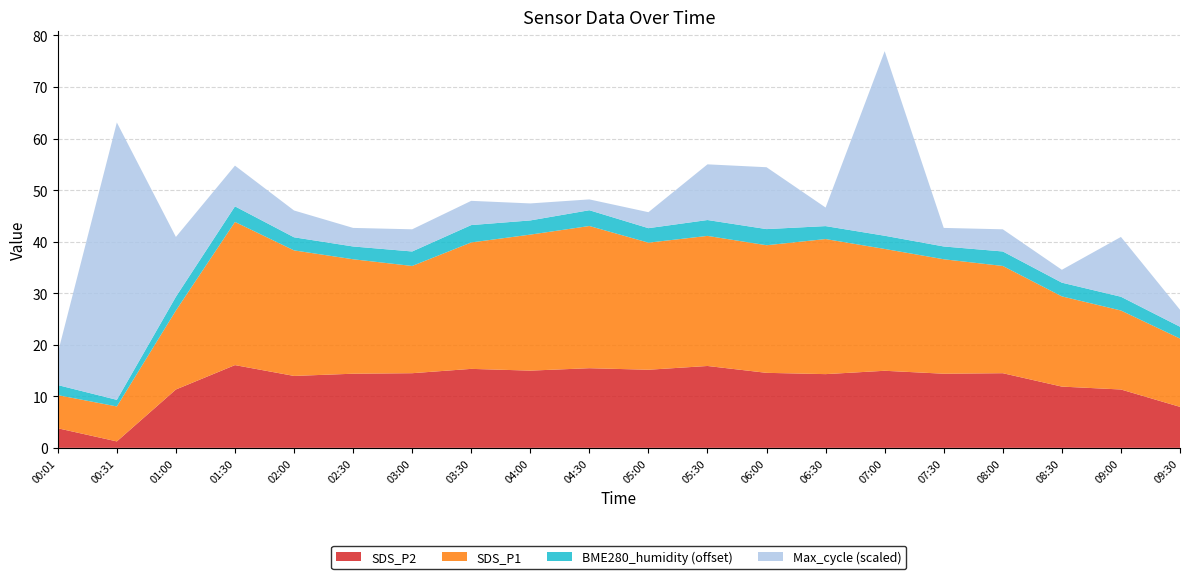

Reading right to left, what are all the values shown in this chart?

SDS_P1: 09:30=13.2	09:00=15.3	08:30=17.5	08:00=20.8	07:30=22.2	07:00=23.6	06:30=26.2	06:00=24.8	05:30=25.2	05:00=24.6	04:30=27.6	04:00=26.4	03:30=24.5	03:00=20.8	02:30=22.2	02:00=24.4	01:30=27.8	01:00=15.3	00:31=6.8	00:01=6.4
SDS_P2: 09:30=8.0	09:00=11.3	08:30=11.9	08:00=14.5	07:30=14.4	07:00=14.9	06:30=14.3	06:00=14.6	05:30=15.9	05:00=15.2	04:30=15.4	04:00=15.0	03:30=15.3	03:00=14.5	02:30=14.4	02:00=13.9	01:30=16.1	01:00=11.3	00:31=1.2	00:01=3.8
BME280_humidity: 09:30=87.3	09:00=87.7	08:30=87.7	08:00=87.8	07:30=87.5	07:00=87.6	06:30=87.5	06:00=88.1	05:30=88.1	05:00=87.8	04:30=88.1	04:00=87.8	03:30=88.4	03:00=87.8	02:30=87.5	02:00=87.5	01:30=88.0	01:00=87.7	00:31=86.3	00:01=87.0
Max_cycle: 09:30=20033.0	09:00=20116.0	08:30=20025.0	08:00=20043.0	07:30=20036.0	07:00=20358.0	06:30=20036.0	06:00=20120.0	05:30=20108.0	05:00=20031.0	04:30=20021.0	04:00=20033.0	03:30=20047.0	03:00=20043.0	02:30=20036.0	02:00=20052.0	01:30=20079.0	01:00=20116.0	00:31=20538.0	00:01=20062.0